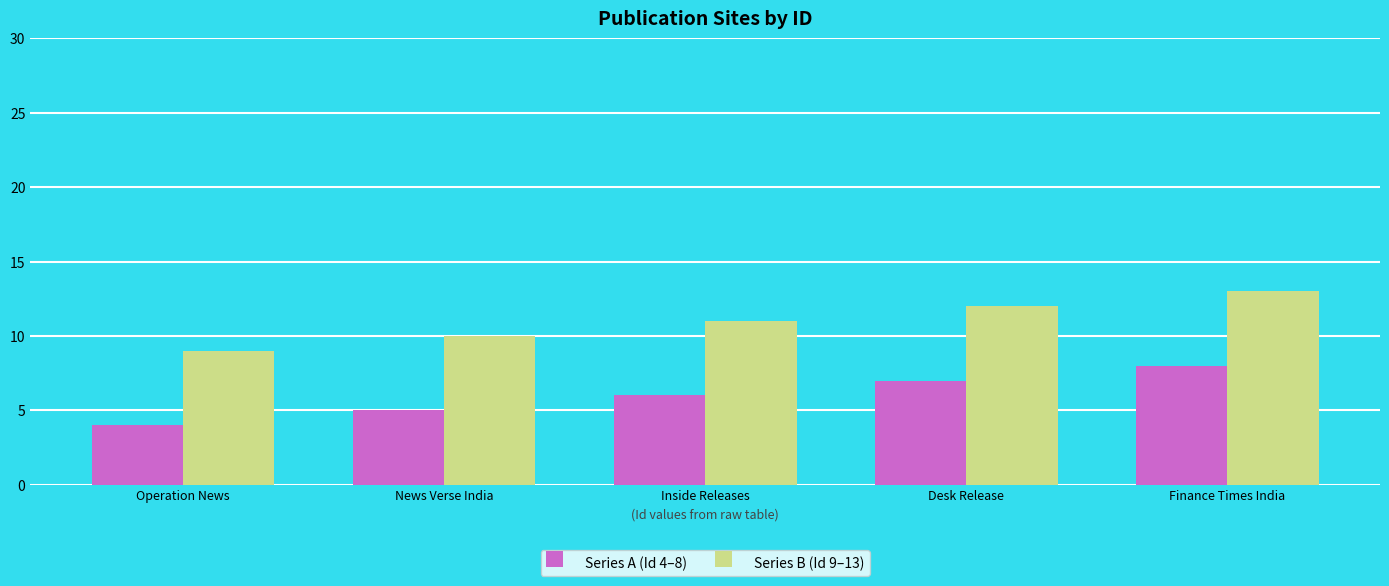

Reading left to right, extract all data points from this chart.

Series A (Id 4–8): 4	5	6	7	8
Series B (Id 9–13): 9	10	11	12	13